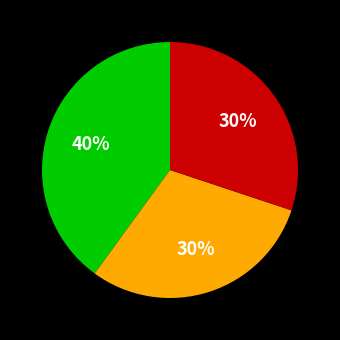

To the nearest percent, what is the difference between the largest and smallest slice percentages?

10%